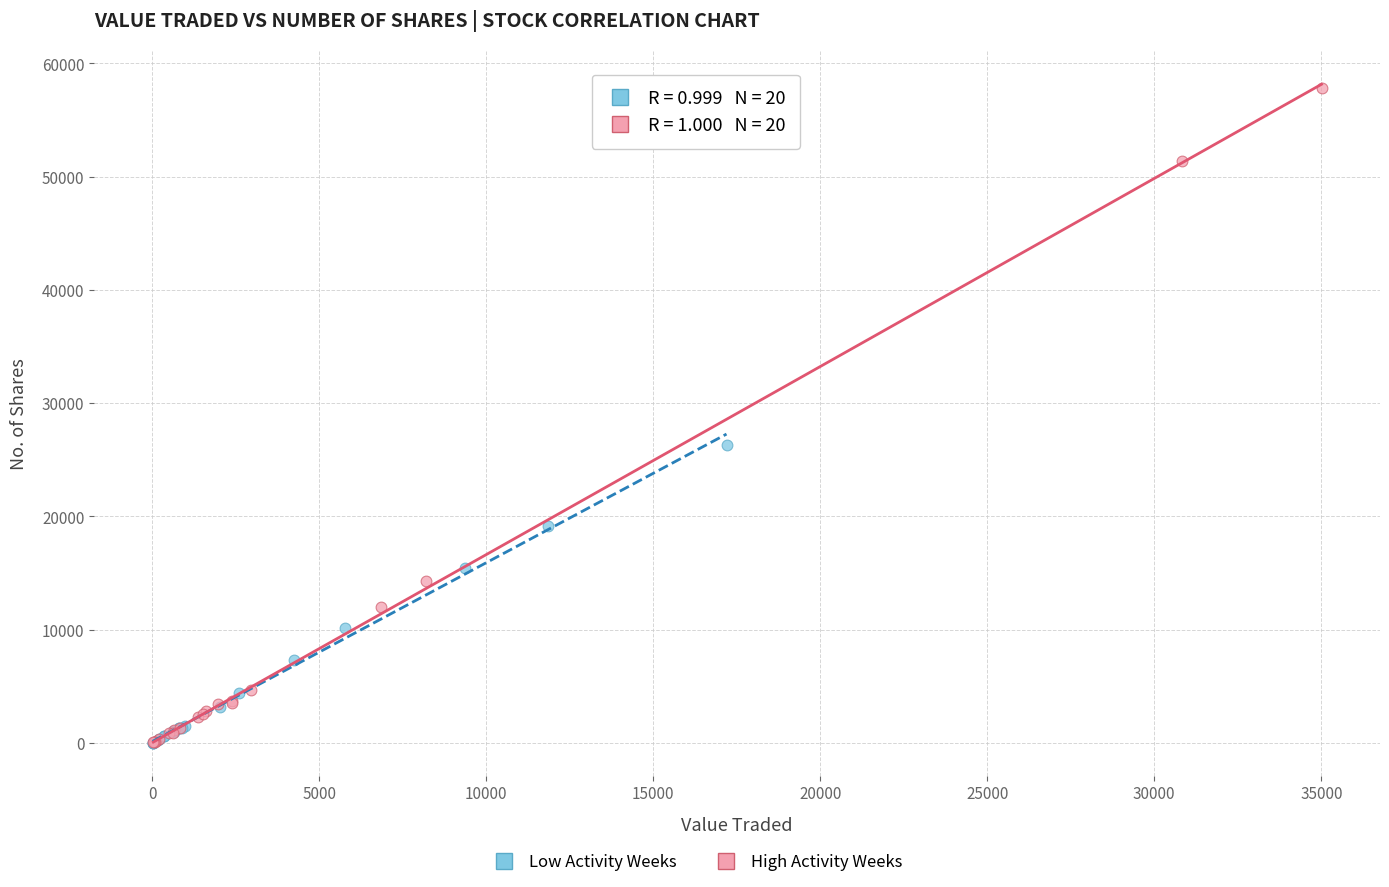

Which series has the widest spread of Y values?

High Activity Weeks